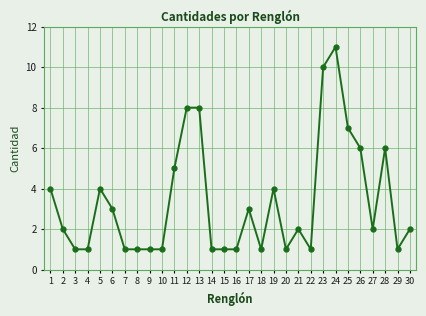

True or false: there are more than 2 points higher than both neighbors.

True